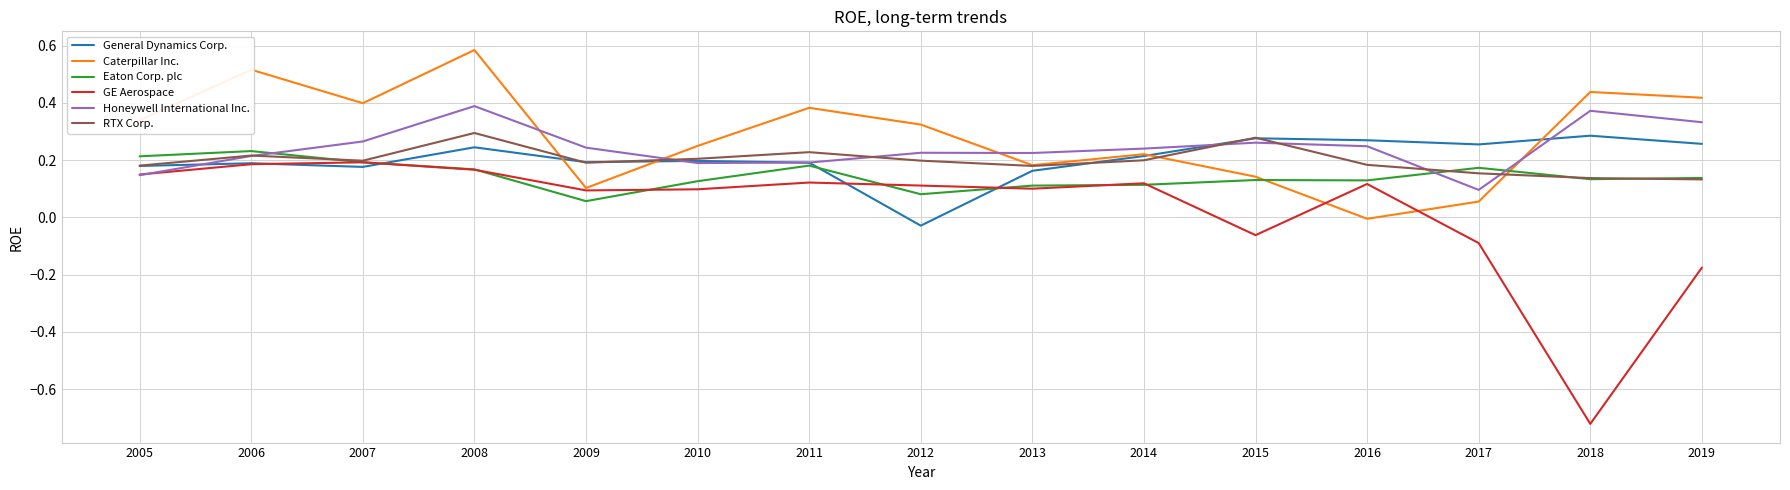

The Honeywell International Inc. series shows 0.1 at 2005. True or false?

True